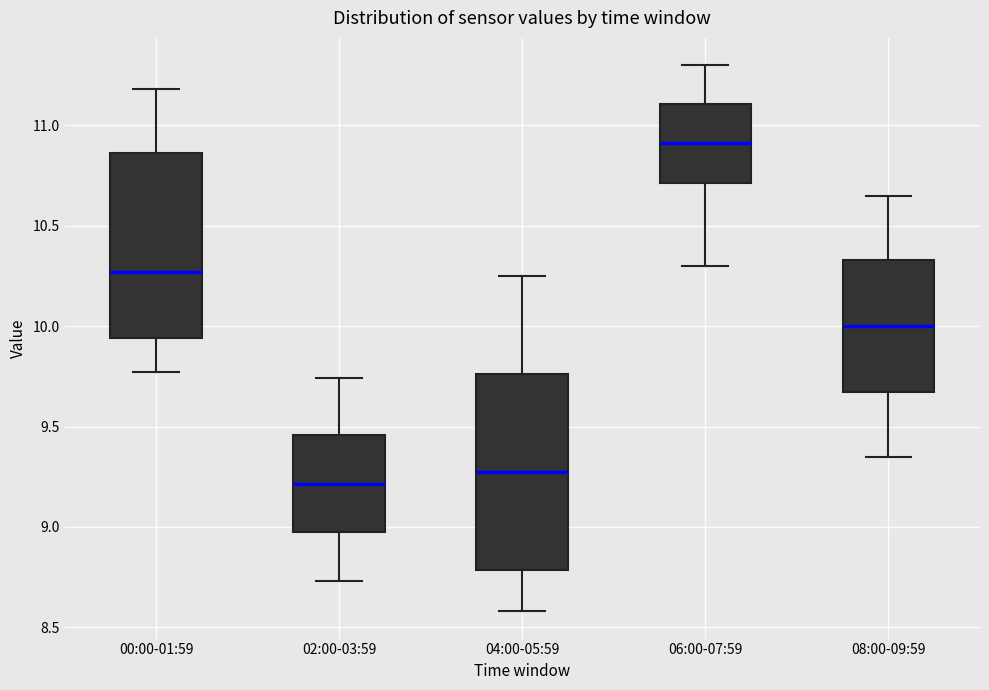

Reading left to right, read every box against the y-axis: the position of its median line, the range the box covers, and the ends of its whiskers. The values are not printed on the chart, so give them approximately, as read against the axis.

00:00-01:59: median 10.25, box 9.95 to 10.85, whiskers 9.75 to 11.20
02:00-03:59: median 9.20, box 8.95 to 9.45, whiskers 8.75 to 9.75
04:00-05:59: median 9.30, box 8.80 to 9.75, whiskers 8.60 to 10.25
06:00-07:59: median 10.90, box 10.70 to 11.10, whiskers 10.30 to 11.30
08:00-09:59: median 10.00, box 9.65 to 10.35, whiskers 9.35 to 10.65